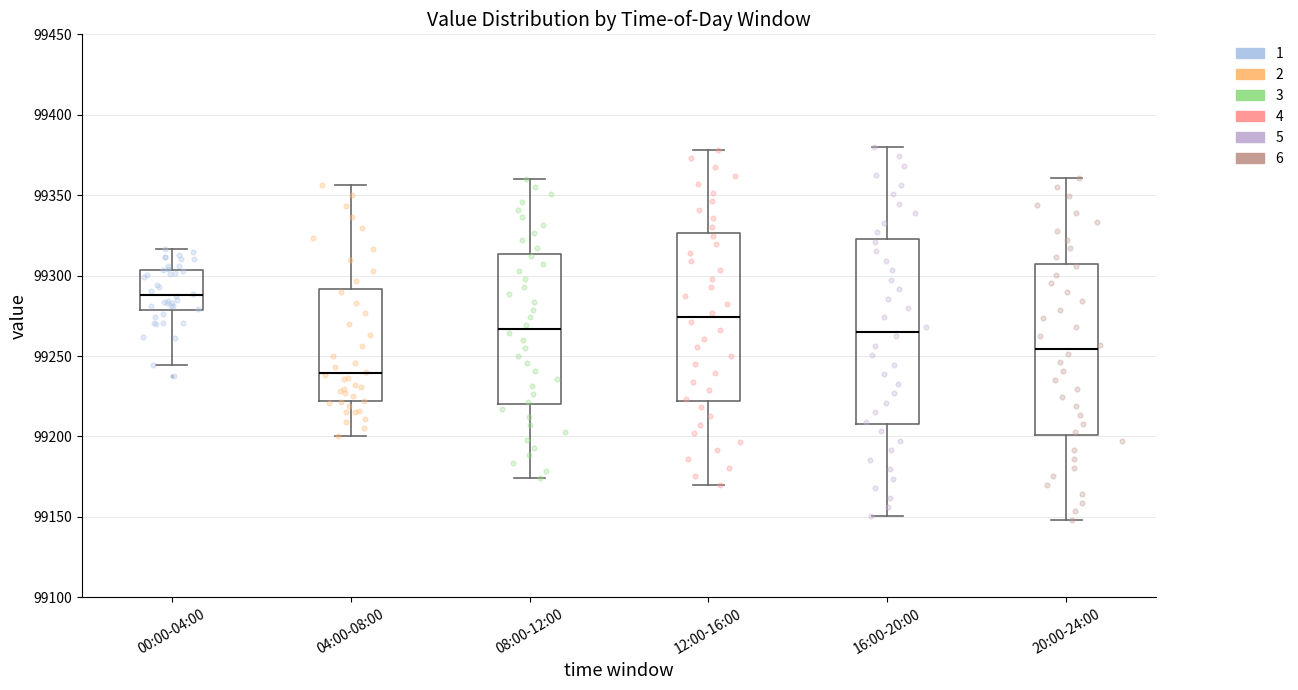

Which box's median line is the highest?

00:00-04:00